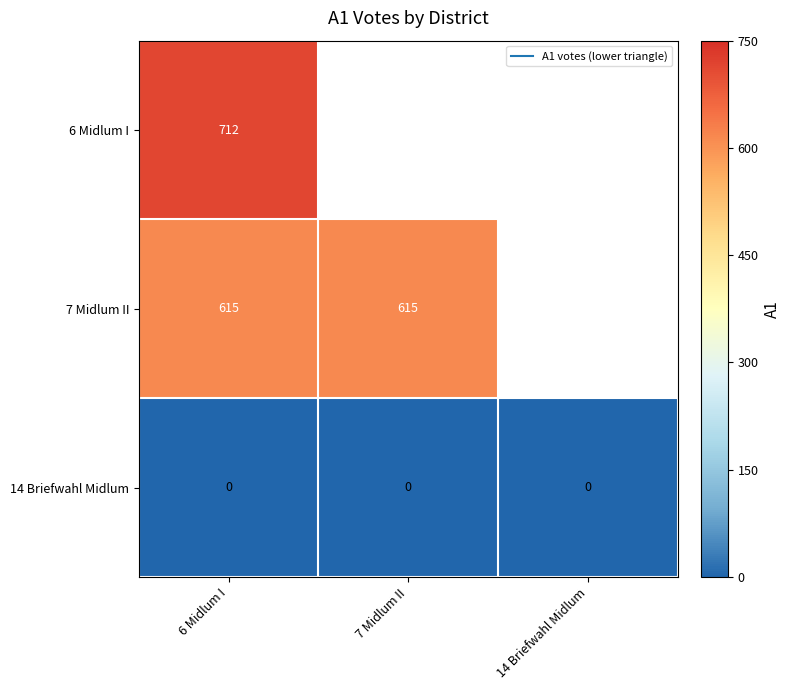

List the series in order of their peak value, highest first.

6 Midlum I, 7 Midlum II, 14 Briefwahl Midlum